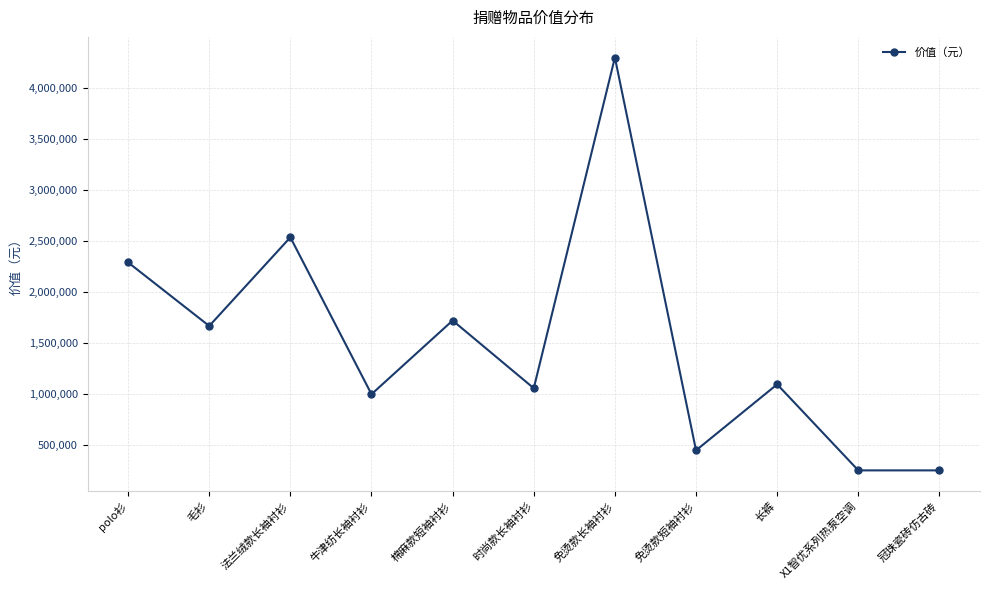

Read the value at 棉麻款短袖衬衫, to the nearest 50.

1718750